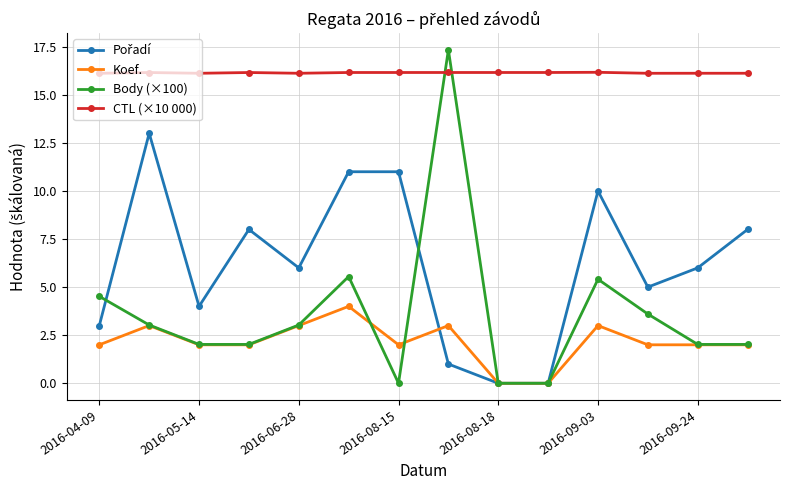

How many interior local peaks does the Body (×100) series have?

3